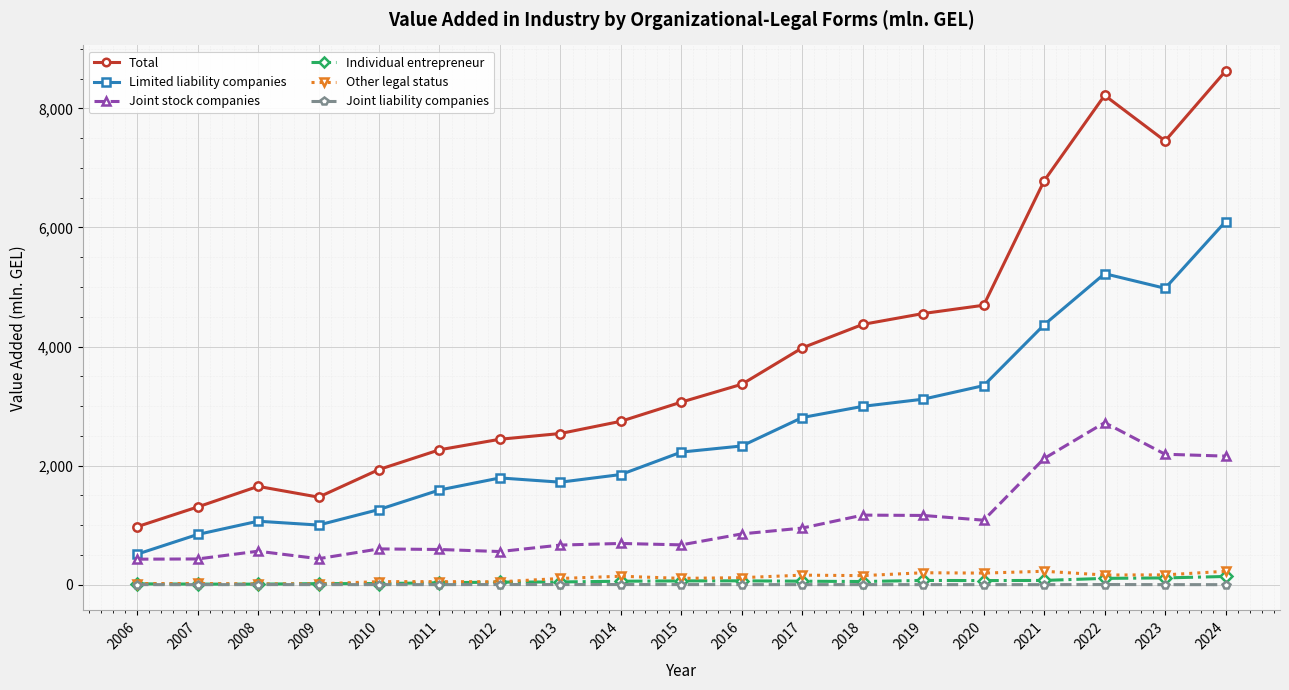

The Individual entrepreneur series shows 18.7 at 2010. True or false?

True